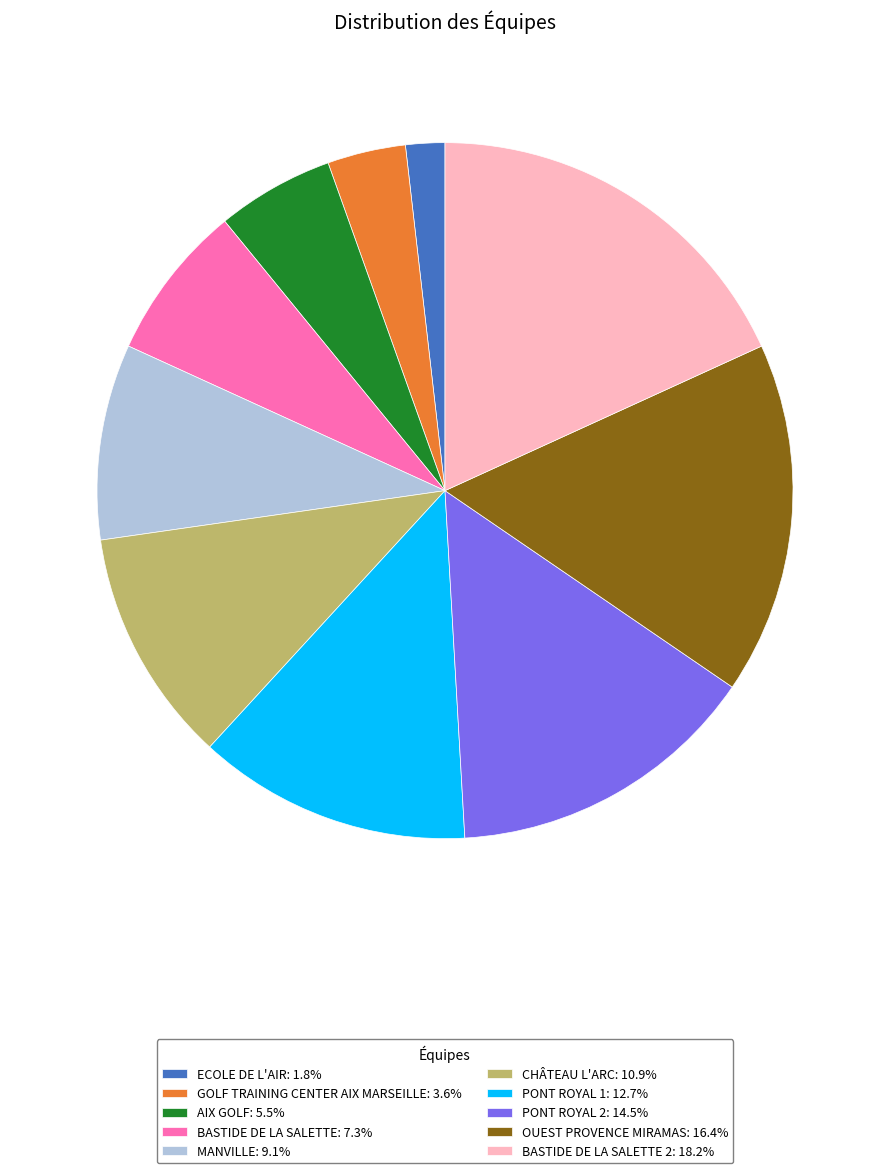

Count the number of slices in the pie.

10